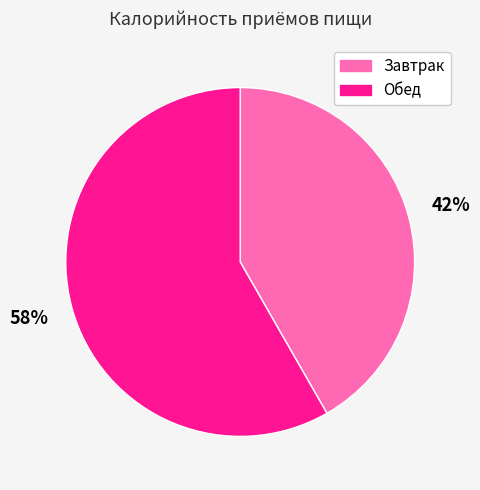

Which slice is the largest?

Обед